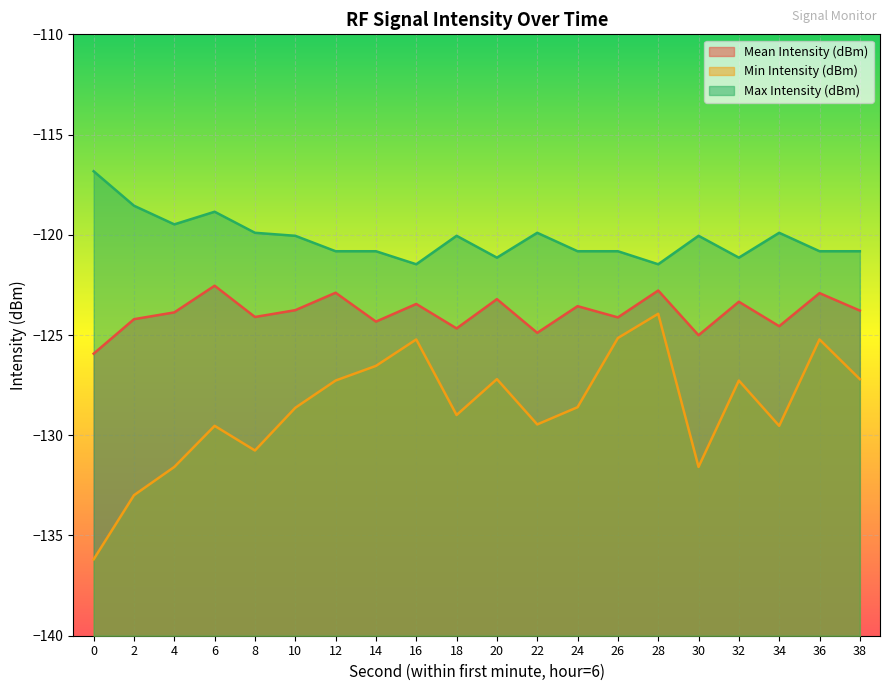

True or false: Min Intensity (dBm) and Mean Intensity (dBm) cross at least once.

False